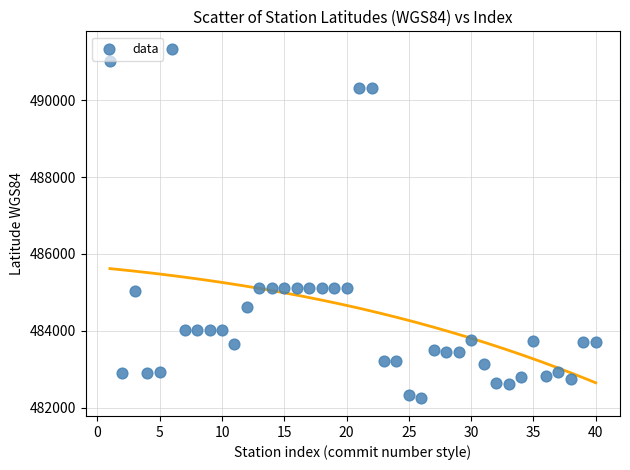

What is the range of Y values (max minus min)?

9099